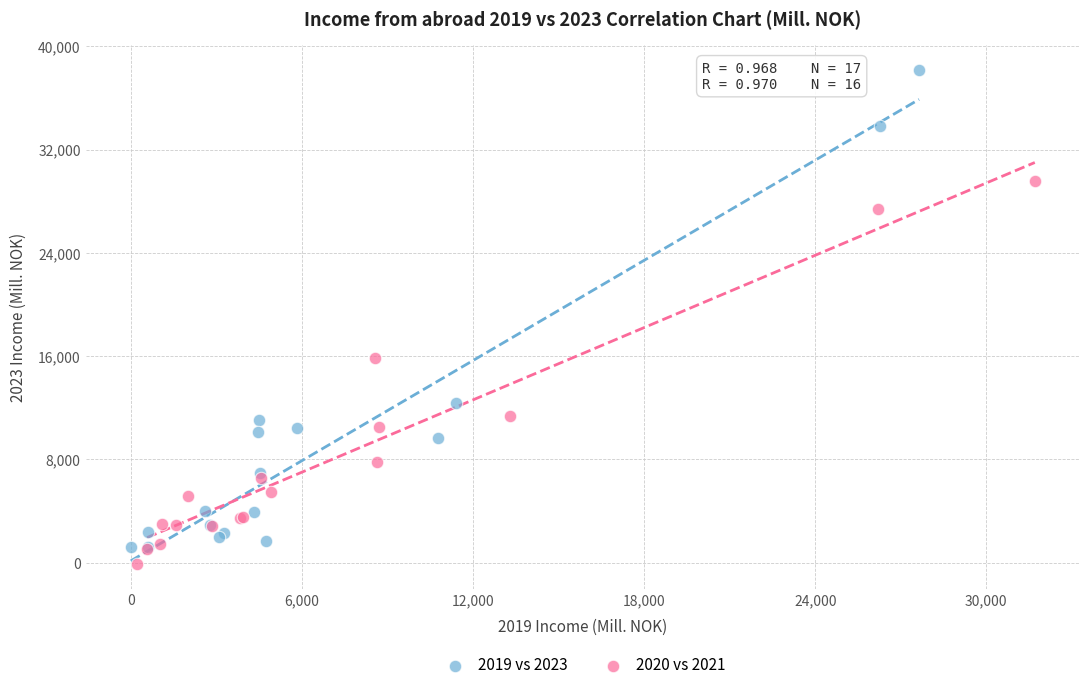

Which series has the largest Y range (max minus min)?

2019 vs 2023